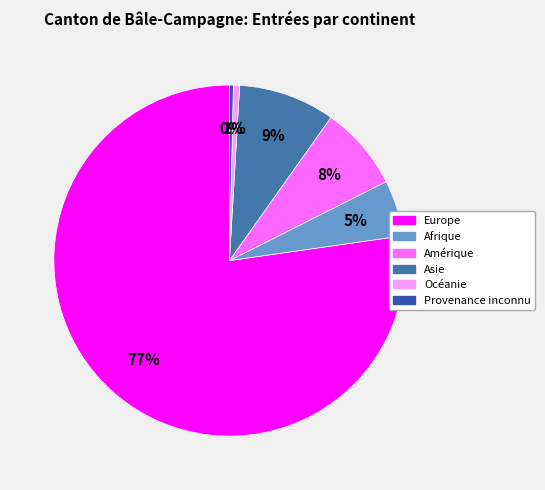

Which slice is the smallest?

Provenance inconnu